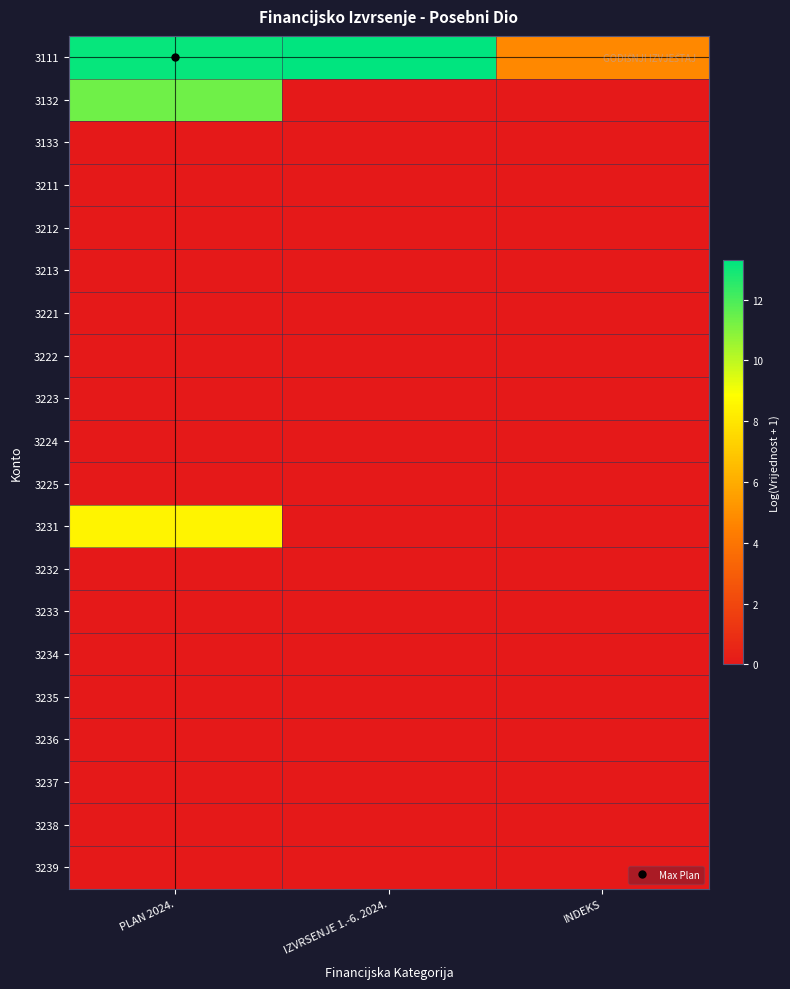

Reading right to left, extract all data points from this chart.

3111: INDEKS=4.8	IZVRSENJE 1.-6. 2024.=13.3	PLAN 2024.=13.2
3132: INDEKS=0.0	IZVRSENJE 1.-6. 2024.=0.0	PLAN 2024.=11.3
3133: INDEKS=0.0	IZVRSENJE 1.-6. 2024.=0.0	PLAN 2024.=0.0
3211: INDEKS=0.0	IZVRSENJE 1.-6. 2024.=0.0	PLAN 2024.=0.0
3212: INDEKS=0.0	IZVRSENJE 1.-6. 2024.=0.0	PLAN 2024.=0.0
3213: INDEKS=0.0	IZVRSENJE 1.-6. 2024.=0.0	PLAN 2024.=0.0
3221: INDEKS=0.0	IZVRSENJE 1.-6. 2024.=0.0	PLAN 2024.=0.0
3222: INDEKS=0.0	IZVRSENJE 1.-6. 2024.=0.0	PLAN 2024.=0.0
3223: INDEKS=0.0	IZVRSENJE 1.-6. 2024.=0.0	PLAN 2024.=0.0
3224: INDEKS=0.0	IZVRSENJE 1.-6. 2024.=0.0	PLAN 2024.=0.0
3225: INDEKS=0.0	IZVRSENJE 1.-6. 2024.=0.0	PLAN 2024.=0.0
3231: INDEKS=0.0	IZVRSENJE 1.-6. 2024.=0.0	PLAN 2024.=8.5
3232: INDEKS=0.0	IZVRSENJE 1.-6. 2024.=0.0	PLAN 2024.=0.0
3233: INDEKS=0.0	IZVRSENJE 1.-6. 2024.=0.0	PLAN 2024.=0.0
3234: INDEKS=0.0	IZVRSENJE 1.-6. 2024.=0.0	PLAN 2024.=0.0
3235: INDEKS=0.0	IZVRSENJE 1.-6. 2024.=0.0	PLAN 2024.=0.0
3236: INDEKS=0.0	IZVRSENJE 1.-6. 2024.=0.0	PLAN 2024.=0.0
3237: INDEKS=0.0	IZVRSENJE 1.-6. 2024.=0.0	PLAN 2024.=0.0
3238: INDEKS=0.0	IZVRSENJE 1.-6. 2024.=0.0	PLAN 2024.=0.0
3239: INDEKS=0.0	IZVRSENJE 1.-6. 2024.=0.0	PLAN 2024.=0.0